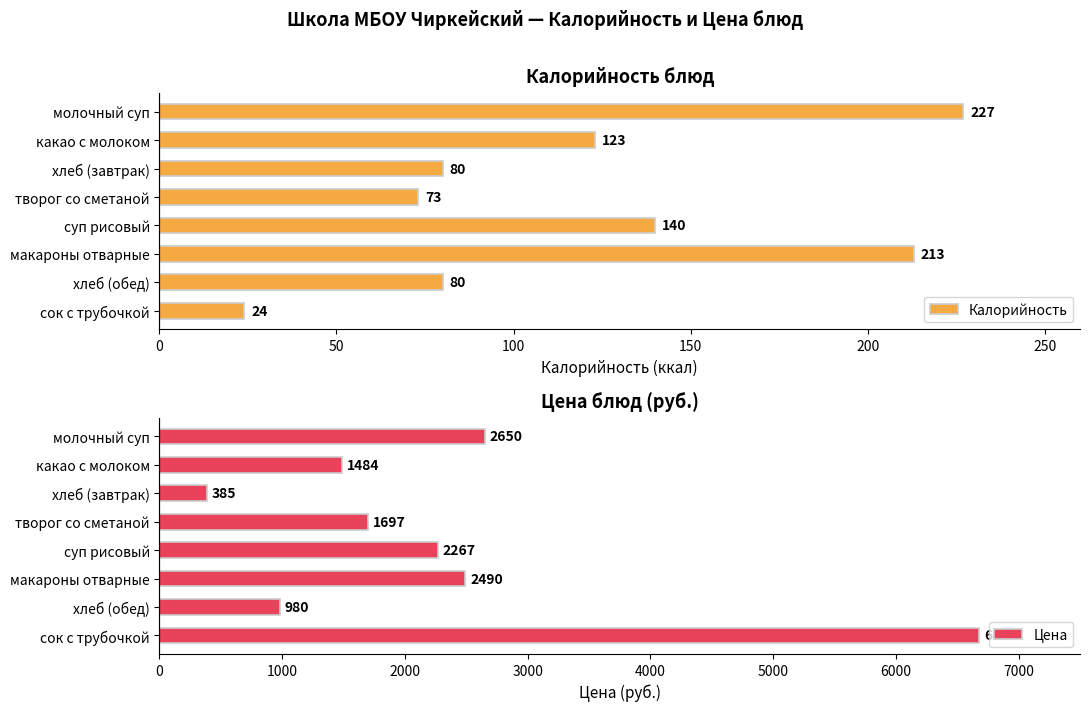

What is the value of the Калорийность bar at the 4th from the left?

73